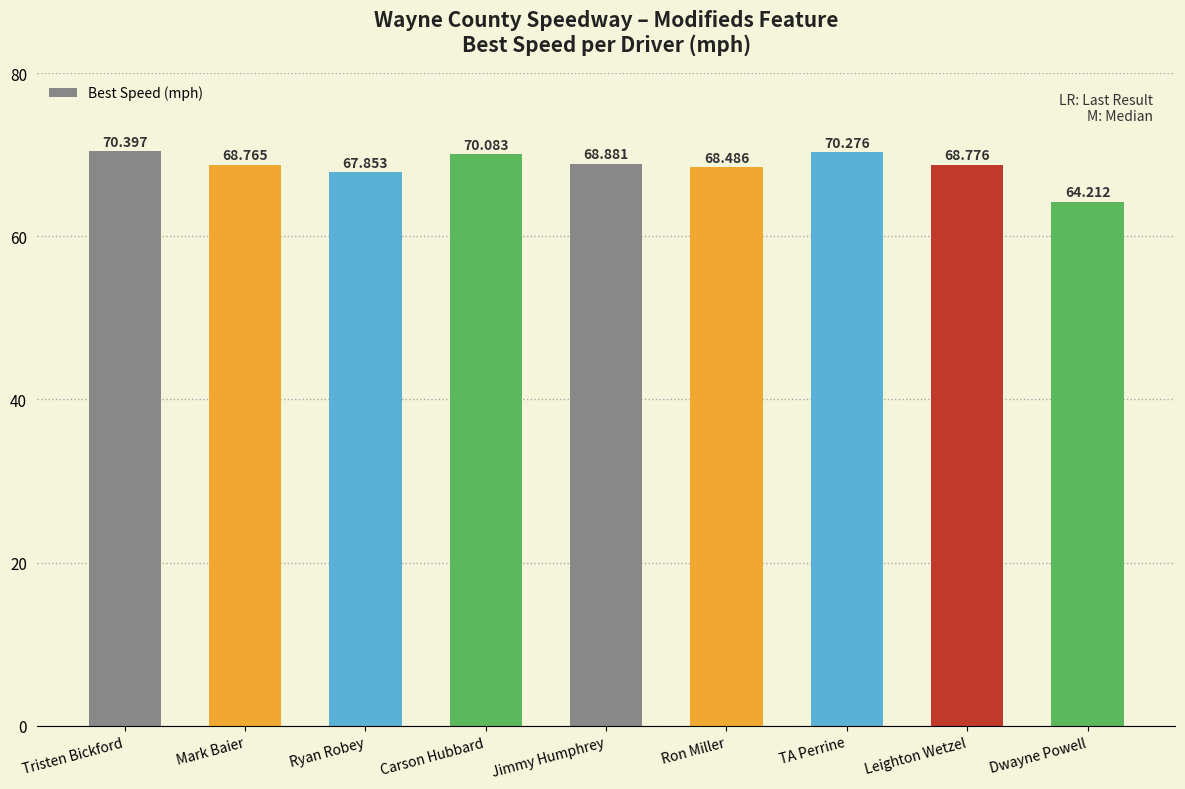

List the labels in order of value, smallest first.

Dwayne Powell, Ryan Robey, Ron Miller, Mark Baier, Leighton Wetzel, Jimmy Humphrey, Carson Hubbard, TA Perrine, Tristen Bickford